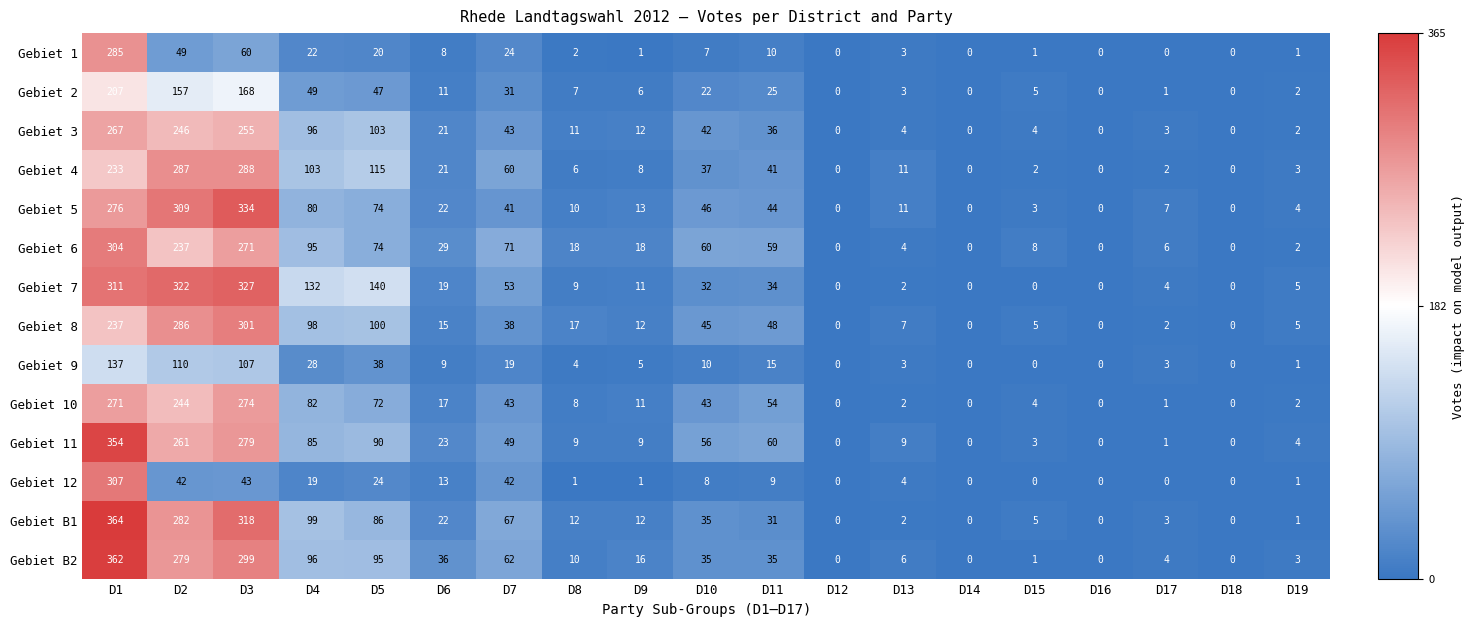

Which series changed the most between D6 and D19?

Gebiet B2